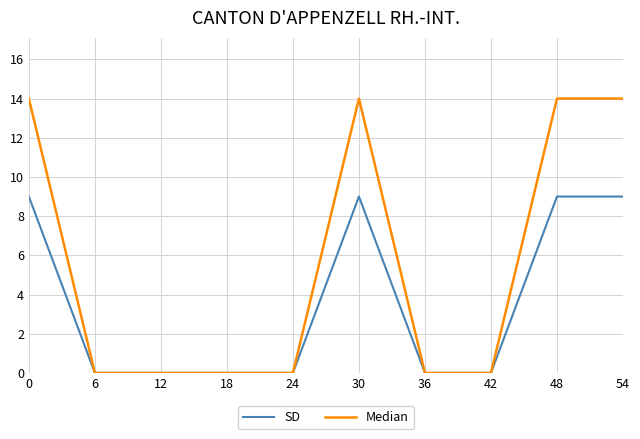

Between 18 and 48, which series saw the biggest shift?

Median